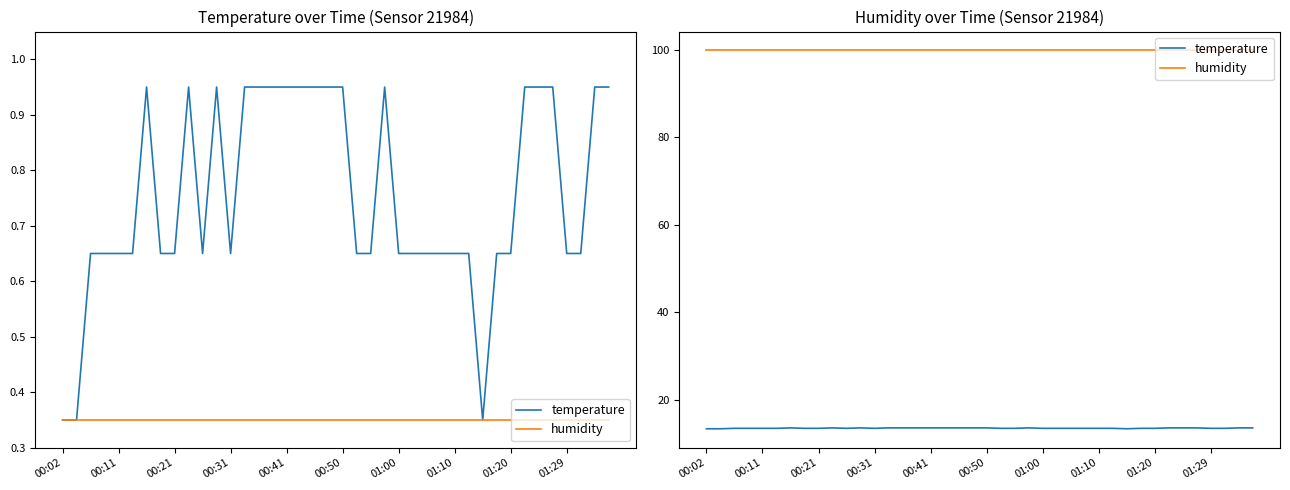

The temperature series shows 18.3 at 01:20. True or false?

False